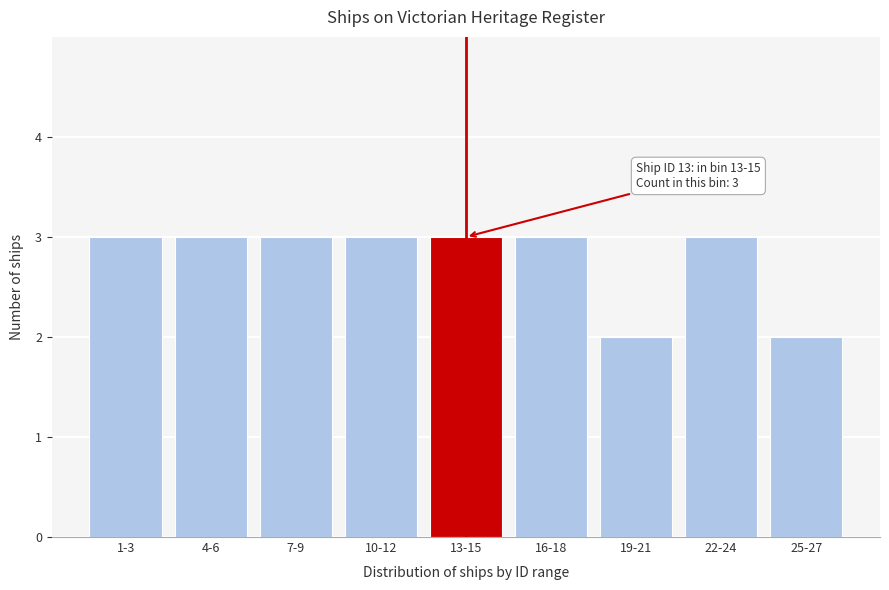

Reading left to right, what are all the values shown in this chart?

1-3=3	4-6=3	7-9=3	10-12=3	13-15=3	16-18=3	19-21=2	22-24=3	25-27=2